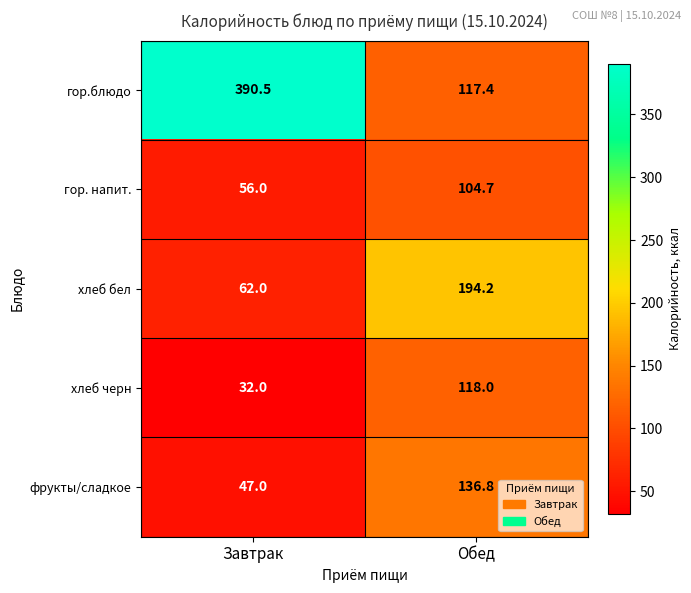

Is it true that хлеб черн equals 32.0 at Завтрак?

True